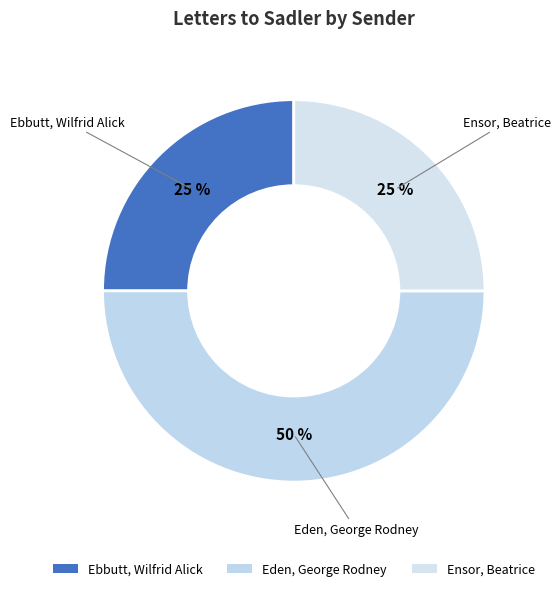

Count the number of slices in the pie.

3